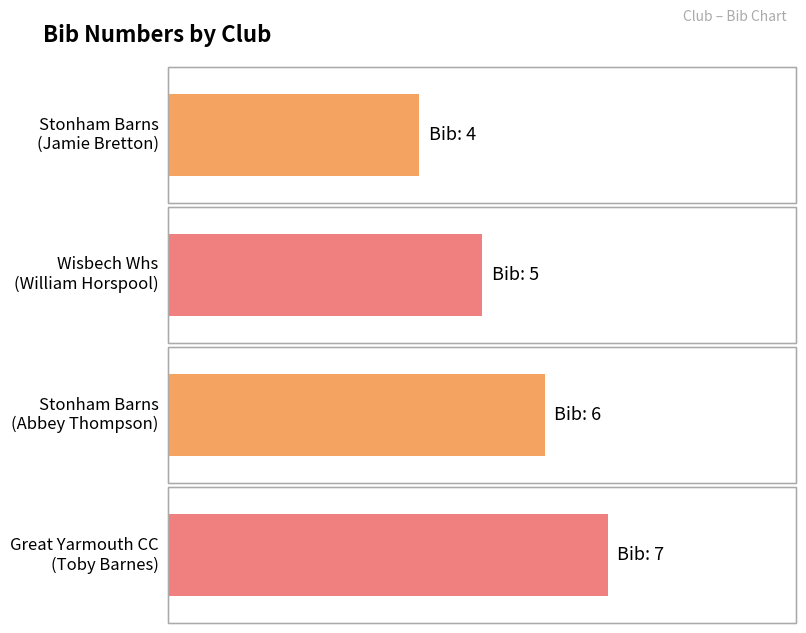

What is the sum of all values?

22